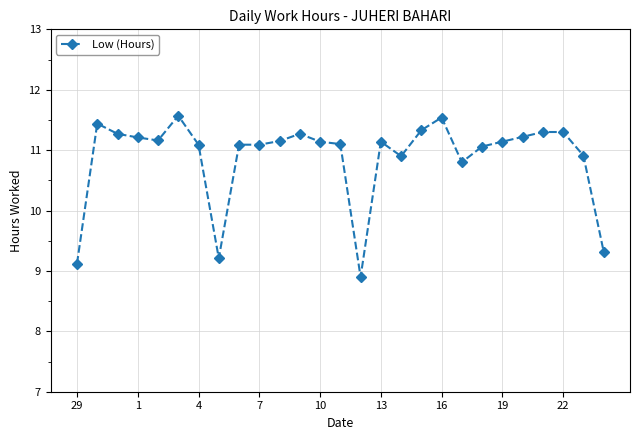

How many lines are shown in the chart?

1